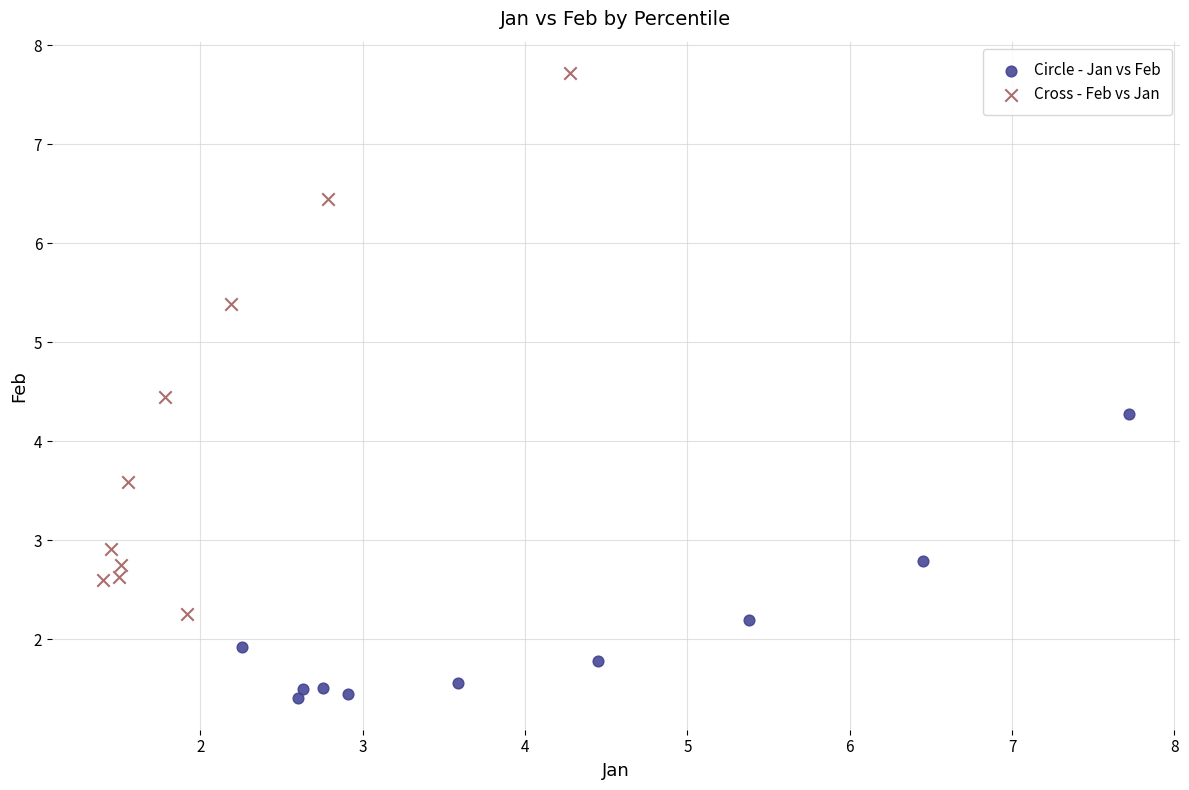

What are all the series names shown in the legend?

Circle - Jan vs Feb, Cross - Feb vs Jan